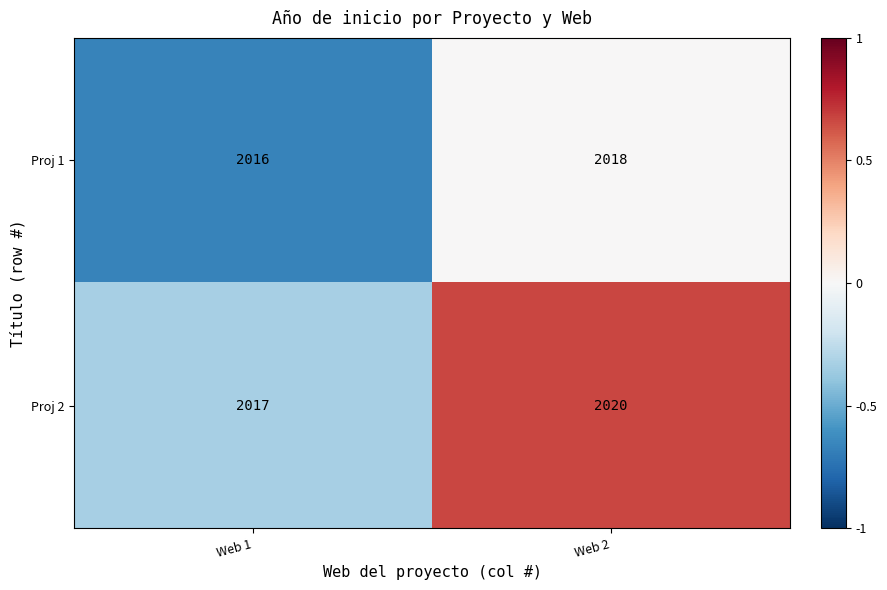

List the series in order of their overall mean, highest first.

Proj 2, Proj 1